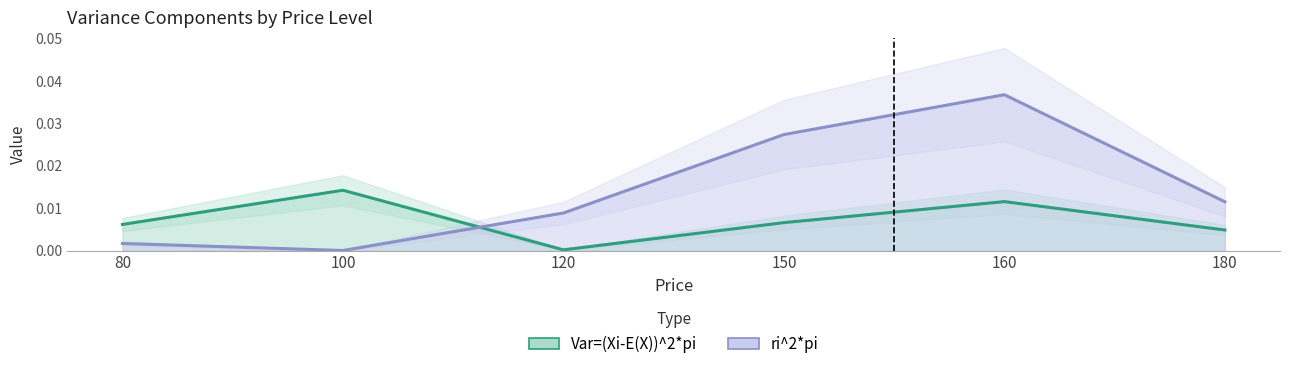

True or false: Var=(Xi-E(X))^2*pi has a value of 0.0 at 150.

True